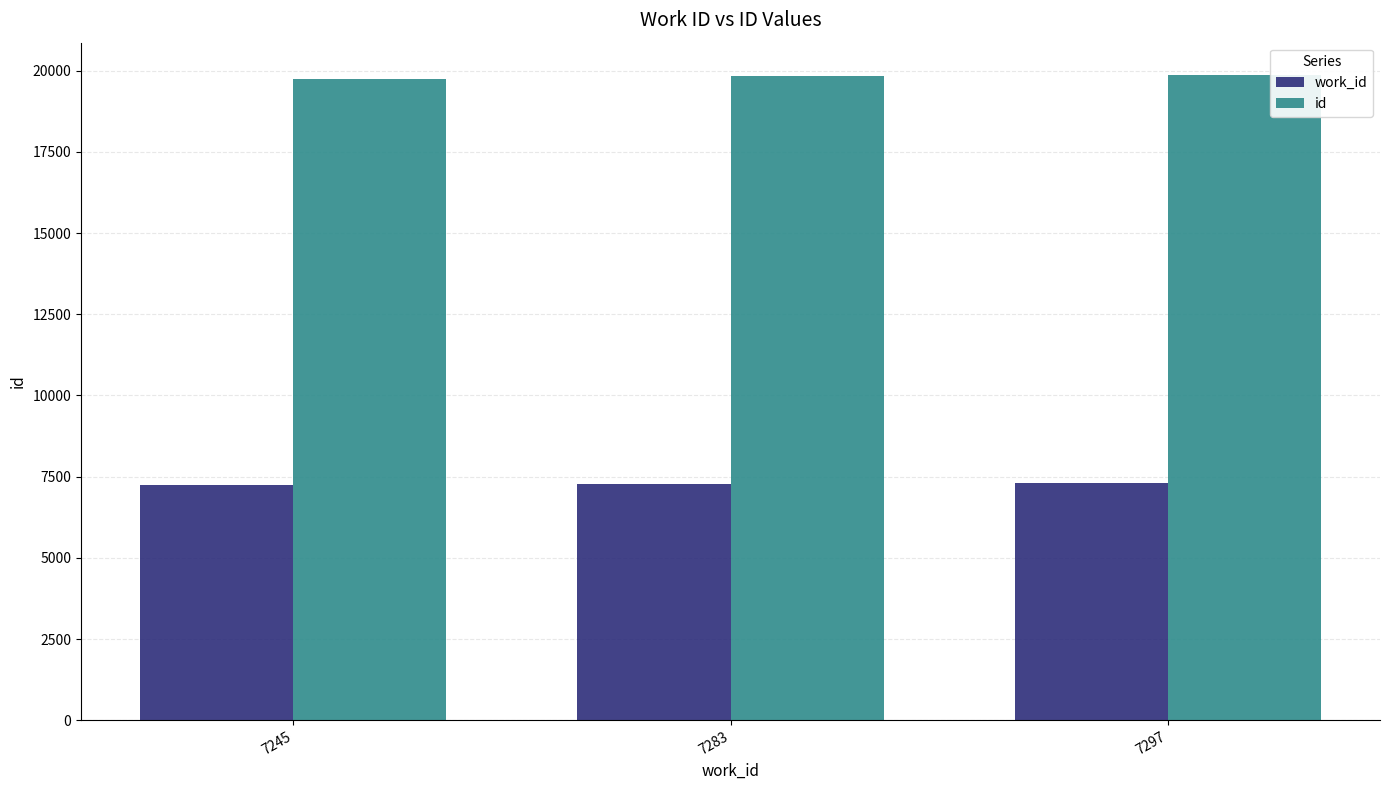

Is the value of work_id at 7283 greater than the value of id at 7283?

No